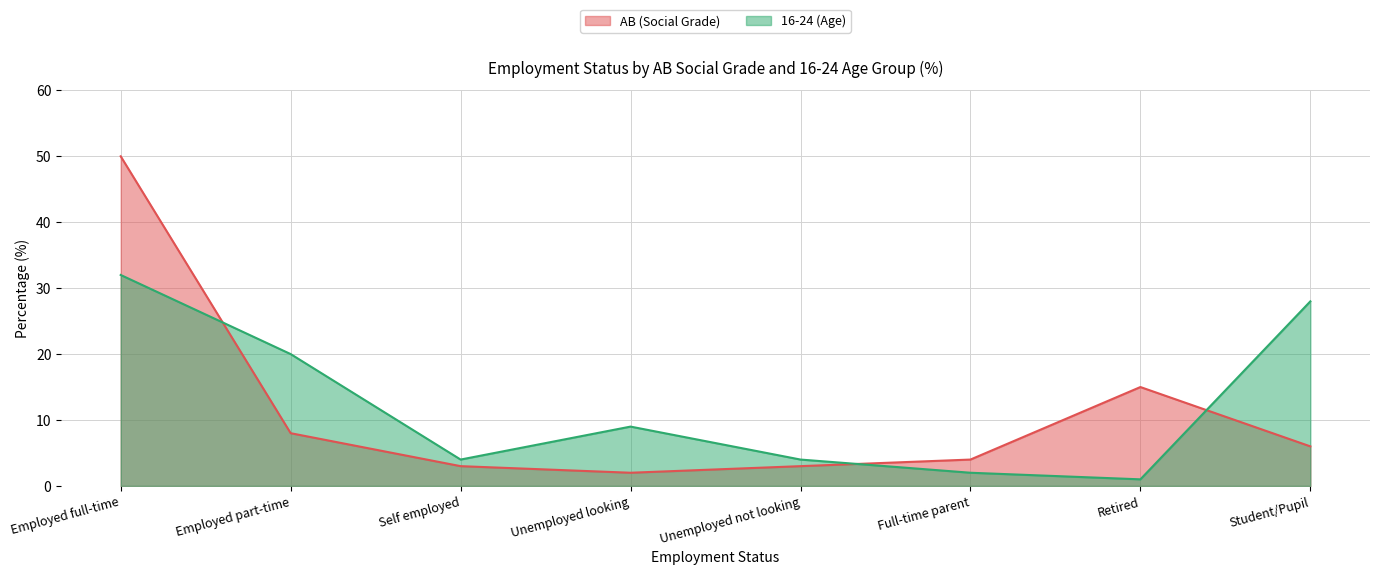

What are all the series names shown in the legend?

AB (Social Grade), 16-24 (Age)